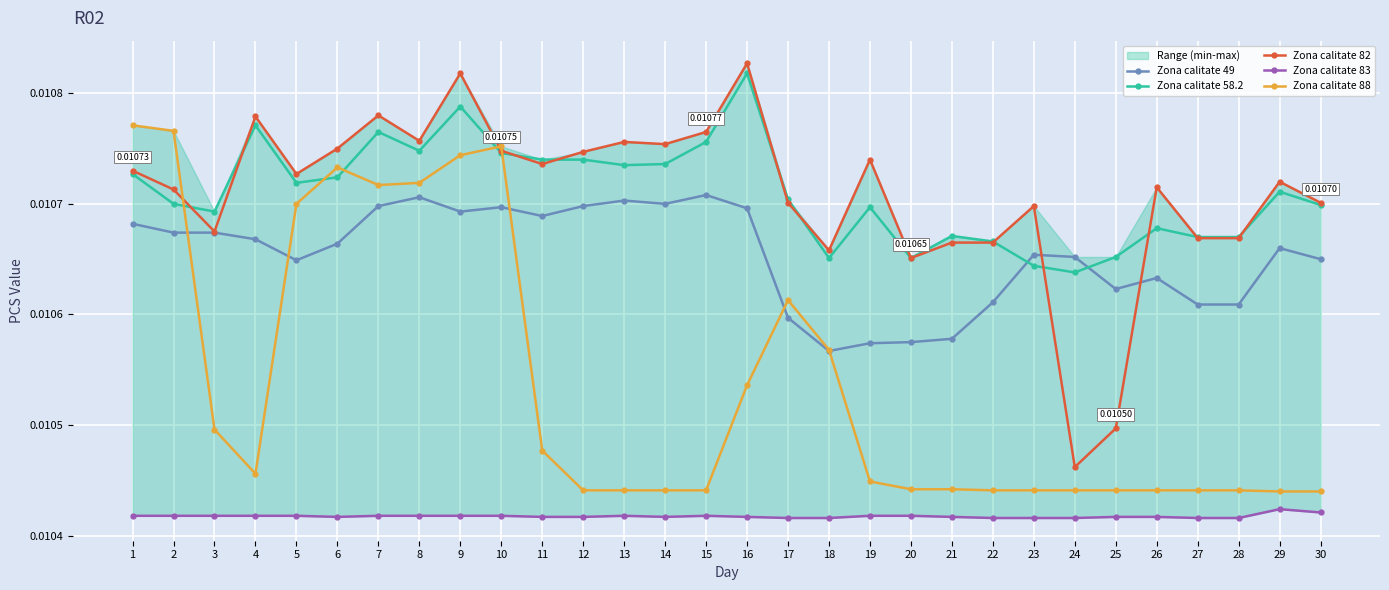

List the series in order of their peak value, lowest first.

Zona calitate 83, Zona calitate 49, Zona calitate 88, Zona calitate 58.2, Zona calitate 82